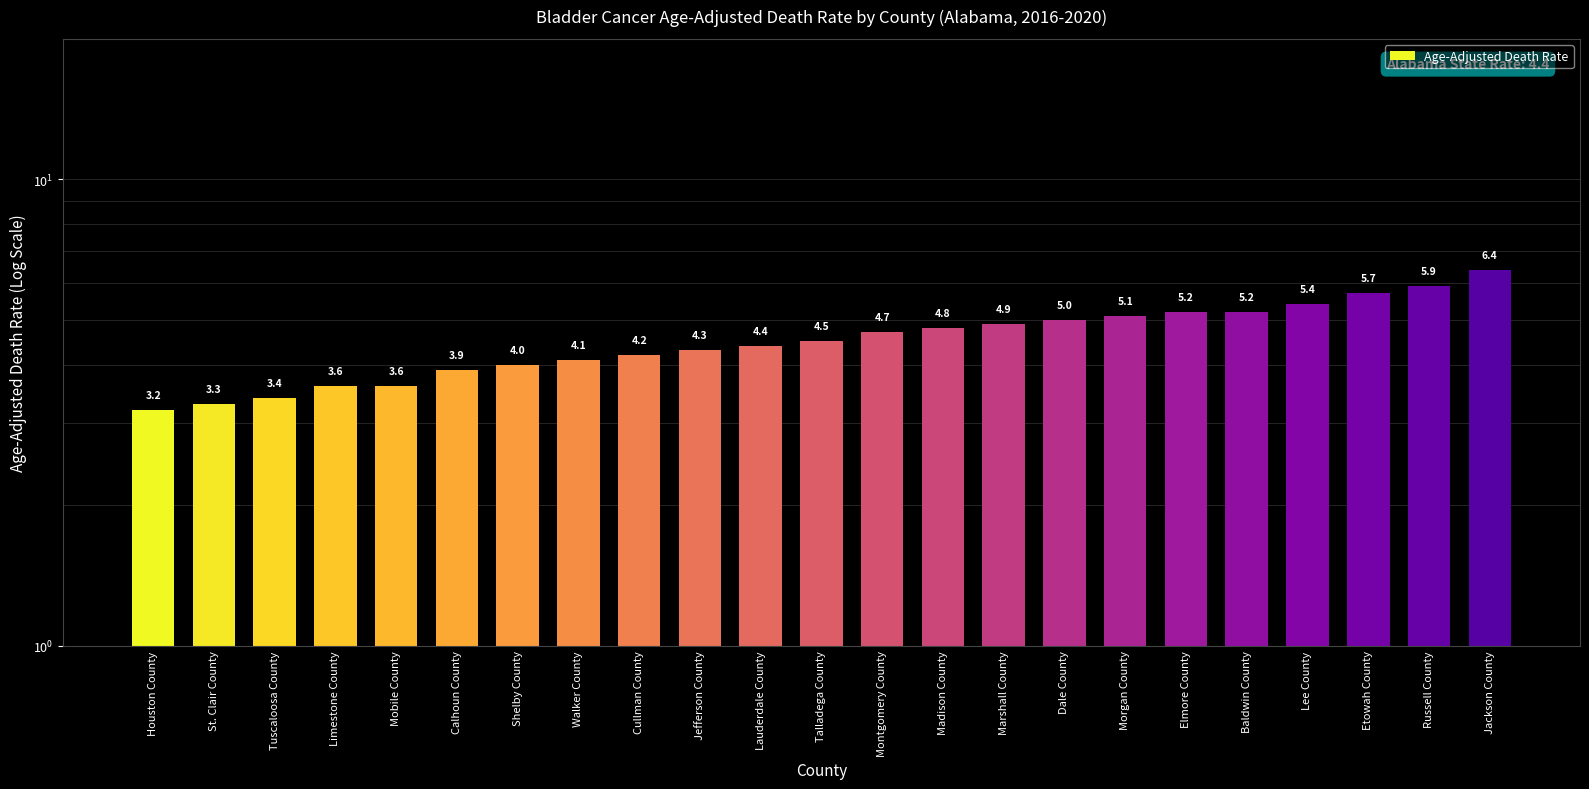

List the labels in order of value, smallest first.

Houston County, St. Clair County, Tuscaloosa County, Limestone County, Mobile County, Calhoun County, Shelby County, Walker County, Cullman County, Jefferson County, Lauderdale County, Talladega County, Montgomery County, Madison County, Marshall County, Dale County, Morgan County, Elmore County, Baldwin County, Lee County, Etowah County, Russell County, Jackson County